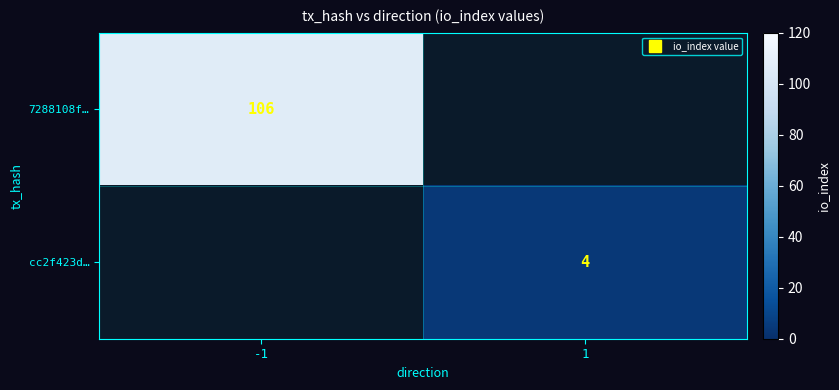

How many series are shown in this chart?

2